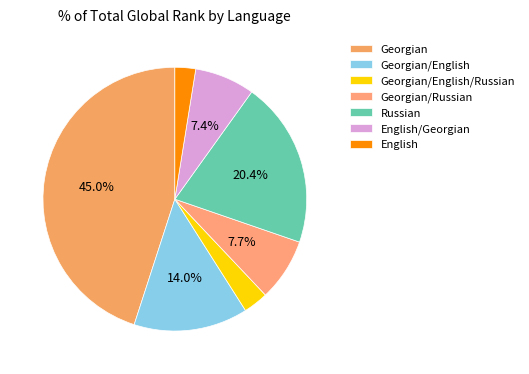

To the nearest percent, what is the difference between the largest and smallest slice percentages?

42%